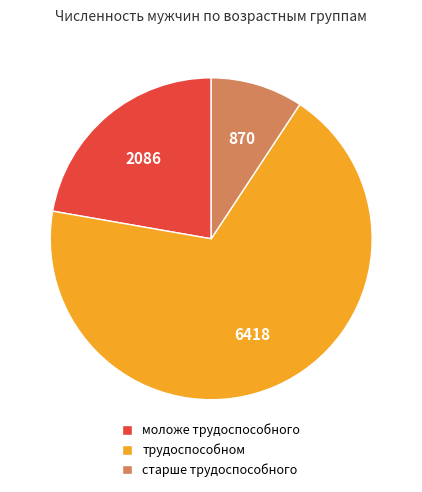

True or false: трудоспособном accounts for 55% of the total.

False